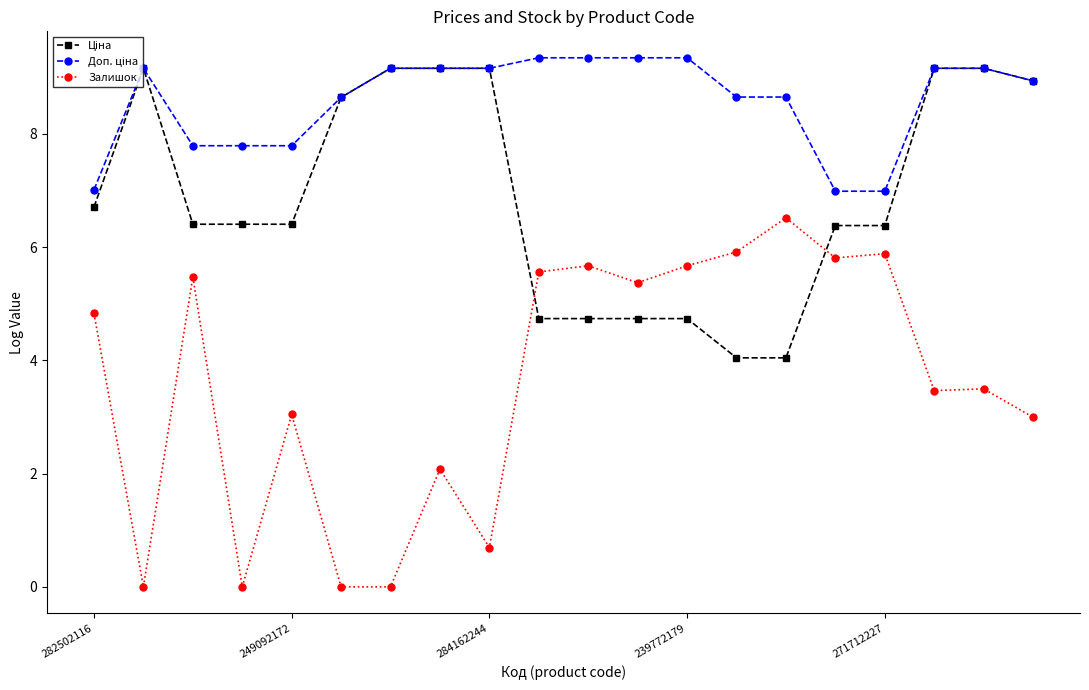

Which series has the largest range (max minus min)?

Залишок